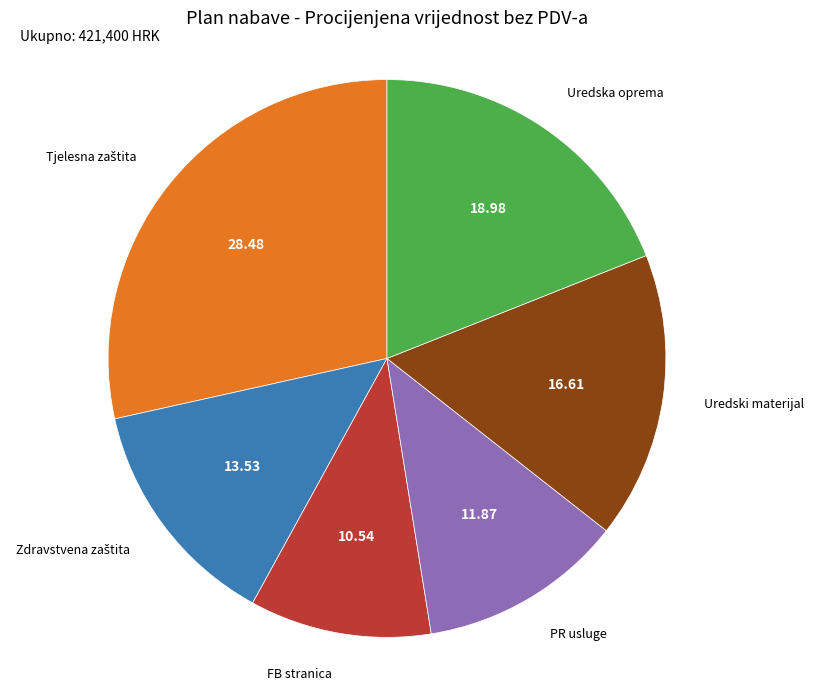

Is there any slice that represents more than half of the pie?

No